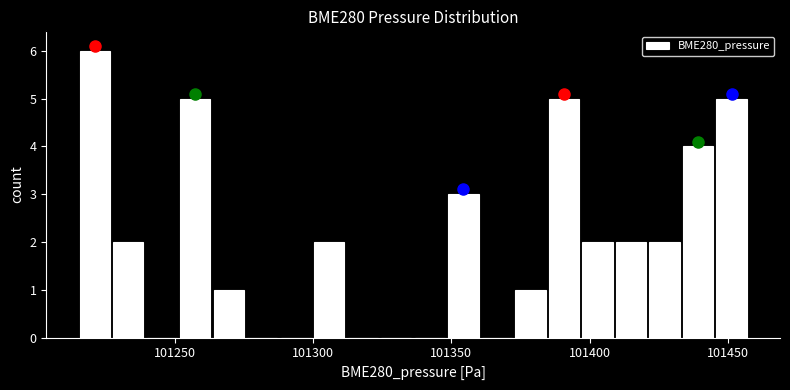

Around what value on the x-axis is the tallest bar? Give the approximate position of its centre, as read against the axis.

101220